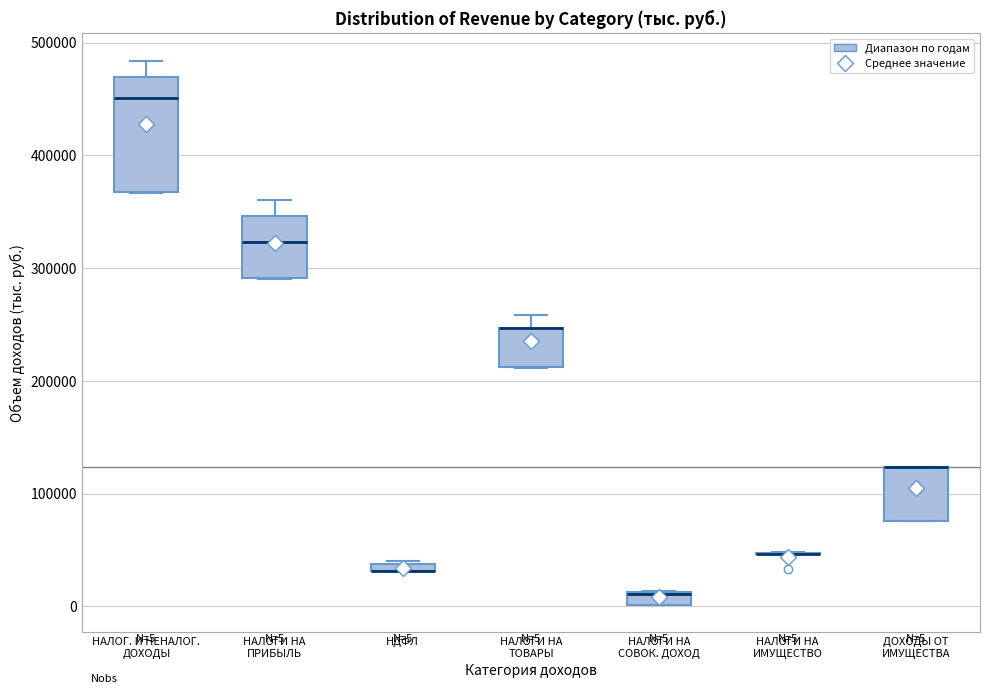

Comparing the boxes themselves (not the whiskers), which one is the tallest?

НАЛОГ. И НЕНАЛОГ. ДОХОДЫ